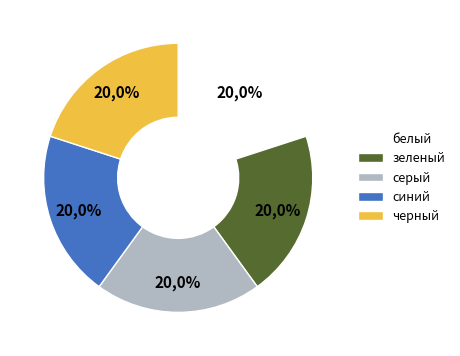

Does серый account for over 50% of the chart?

No